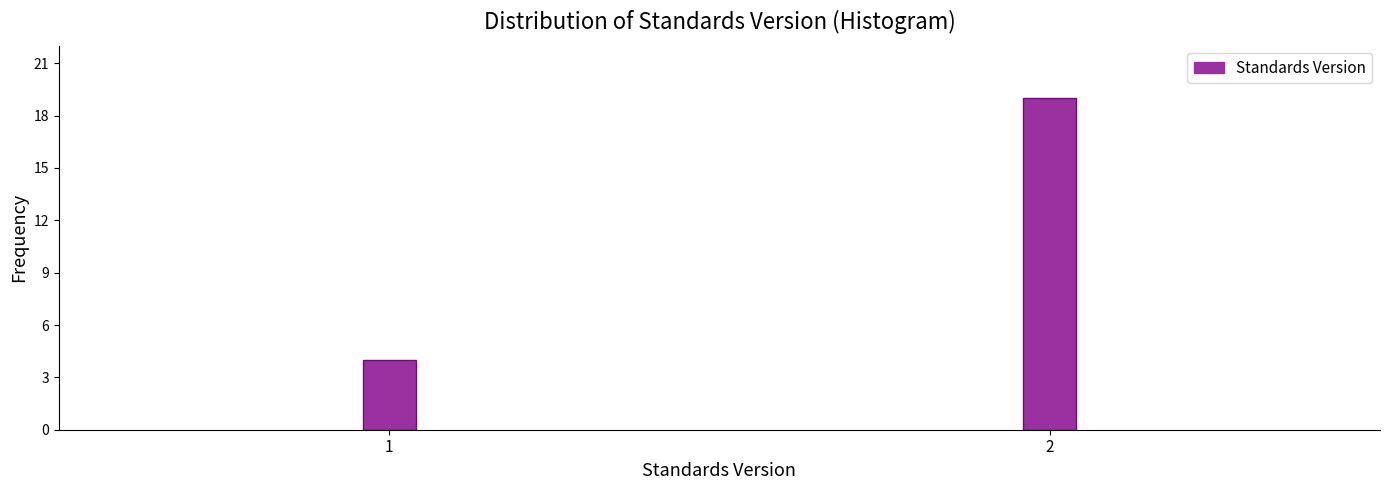

Reading left to right, transcribe all the data shown in this chart.

1=4	2=19